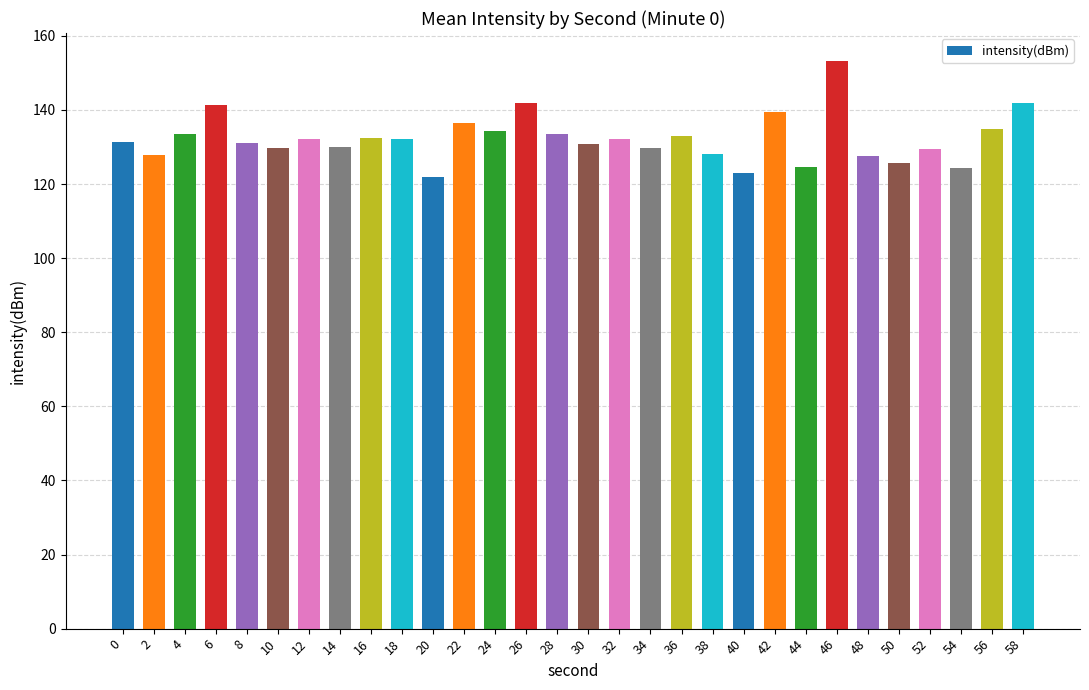

Between 24 and 32, which is larger?

24